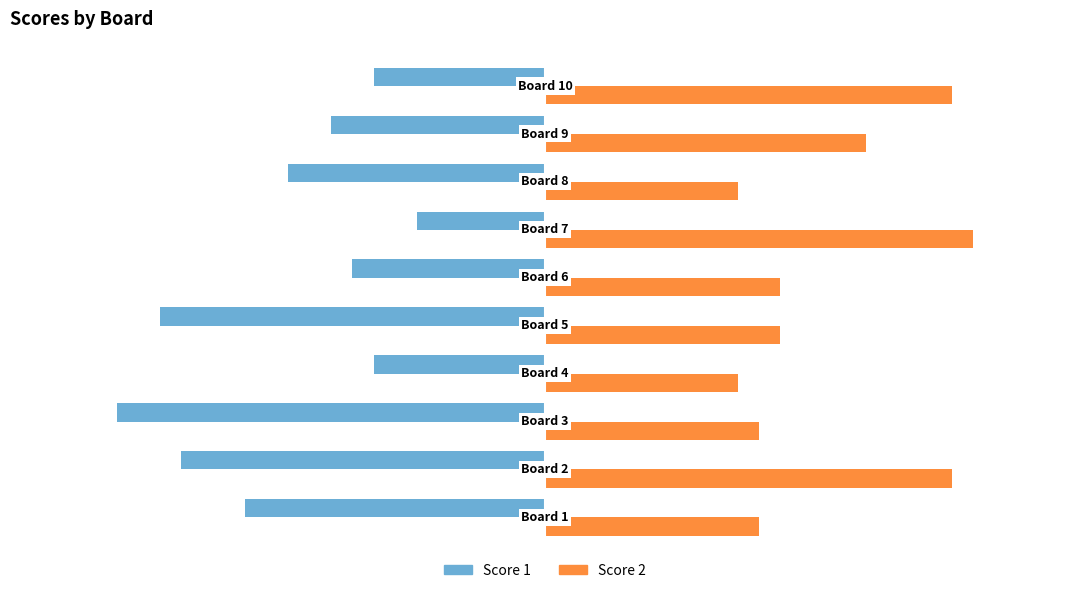

What are all the series names shown in the legend?

Score 1, Score 2